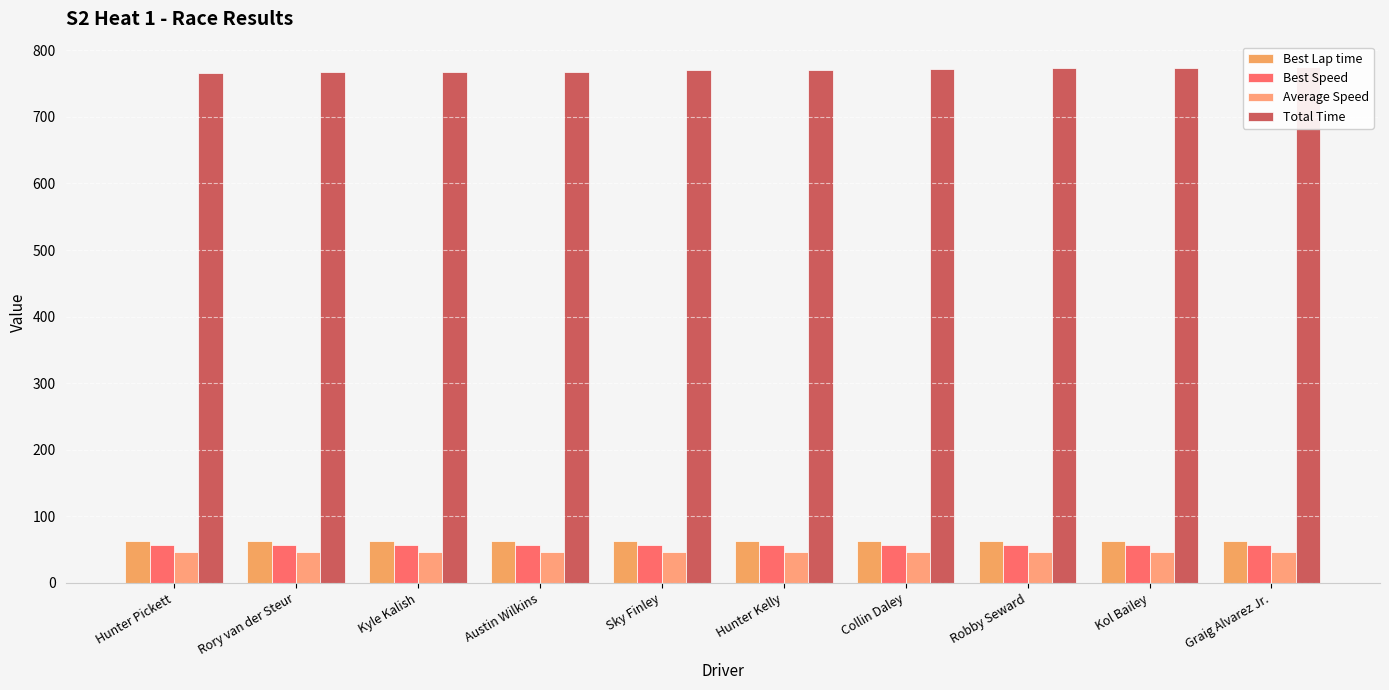

Reading left to right, extract all data points from this chart.

Best Lap time: Hunter Pickett=63.4	Rory van der Steur=63.5	Kyle Kalish=63.4	Austin Wilkins=63.5	Sky Finley=63.6	Hunter Kelly=63.6	Collin Daley=63.6	Robby Seward=63.7	Kol Bailey=63.7	Graig Alvarez Jr.=63.7
Best Speed: Hunter Pickett=56.8	Rory van der Steur=56.7	Kyle Kalish=56.8	Austin Wilkins=56.7	Sky Finley=56.6	Hunter Kelly=56.6	Collin Daley=56.6	Robby Seward=56.5	Kol Bailey=56.5	Graig Alvarez Jr.=56.5
Average Speed: Hunter Pickett=47.0	Rory van der Steur=46.9	Kyle Kalish=46.9	Austin Wilkins=46.9	Sky Finley=46.7	Hunter Kelly=46.7	Collin Daley=46.7	Robby Seward=46.5	Kol Bailey=46.5	Graig Alvarez Jr.=46.5
Total Time: Hunter Pickett=765.5	Rory van der Steur=767.2	Kyle Kalish=767.6	Austin Wilkins=767.7	Sky Finley=770.4	Hunter Kelly=771.1	Collin Daley=771.3	Robby Seward=773.5	Kol Bailey=774.0	Graig Alvarez Jr.=774.3